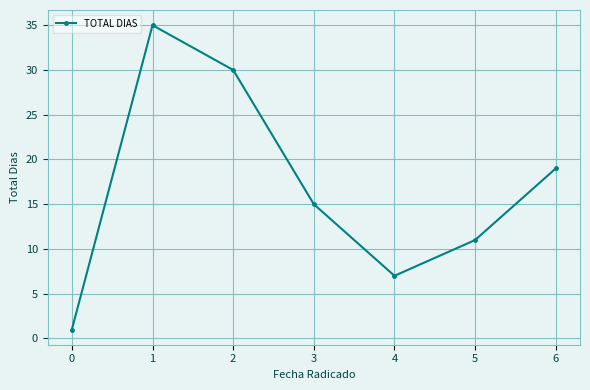

What is the value of the 3rd point from the left?

30